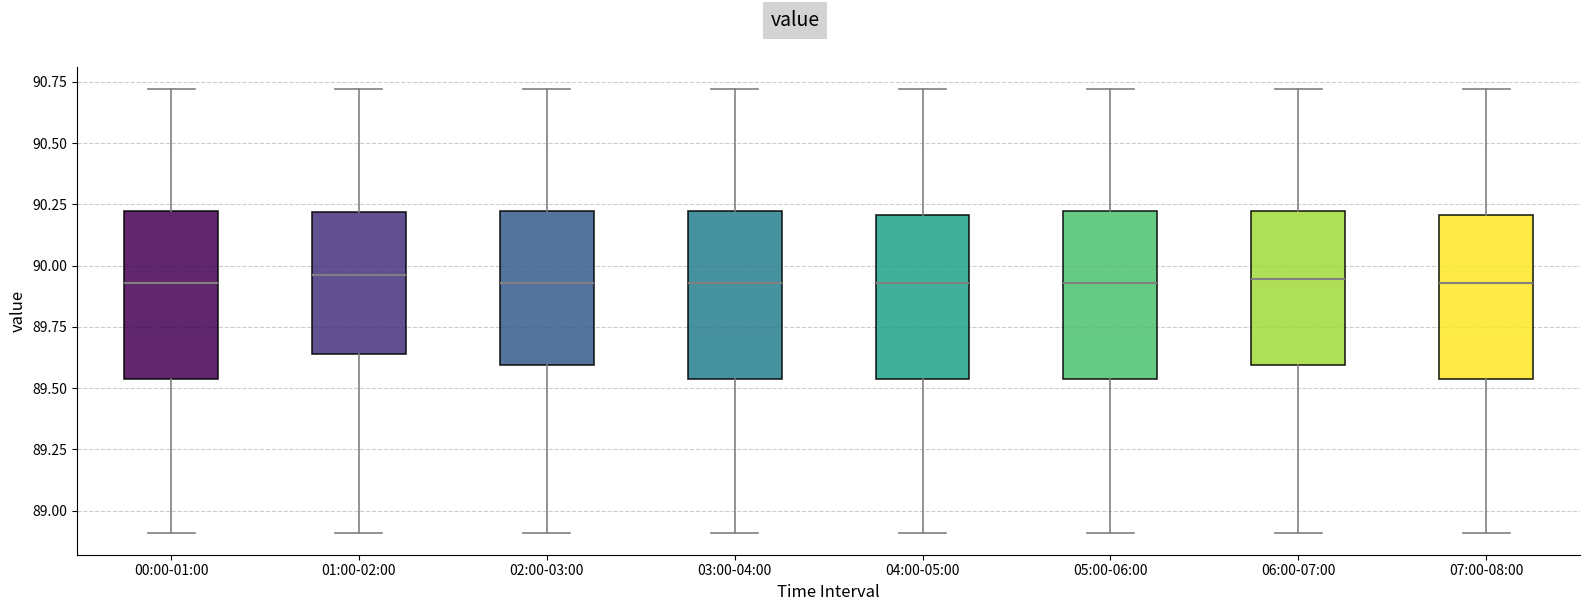

Where is the lower edge of the box for 07:00-08:00 on the y-axis? The values are not printed on the chart, so give them approximately, as read against the axis.

89.55